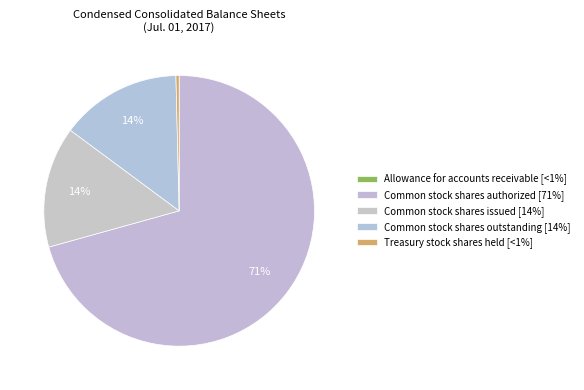

How much of the chart is everything except Common stock shares authorized?

29.3%